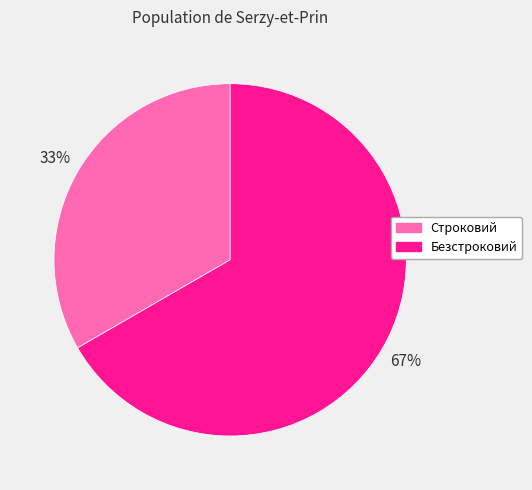

Rank the categories by value from lowest to highest.

Строковий, Безстроковий